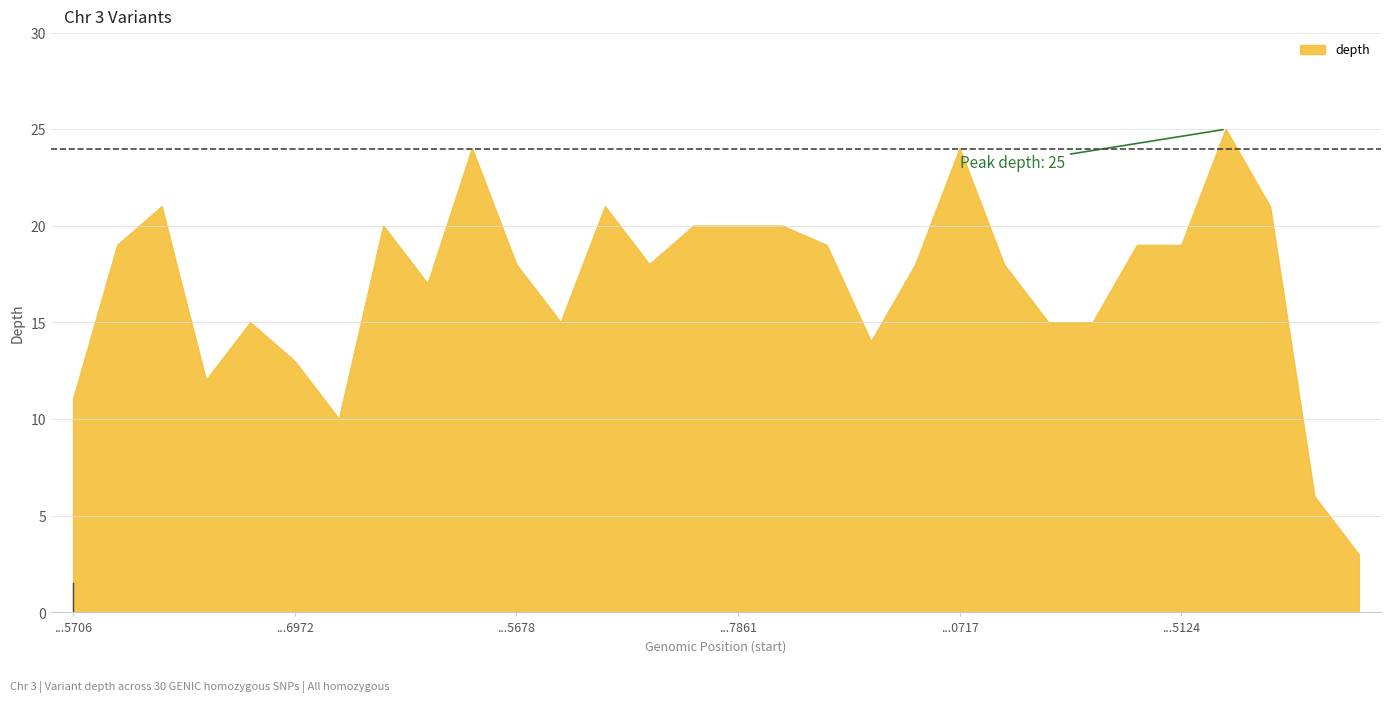

What is the difference between the maximum and minimum values?

22